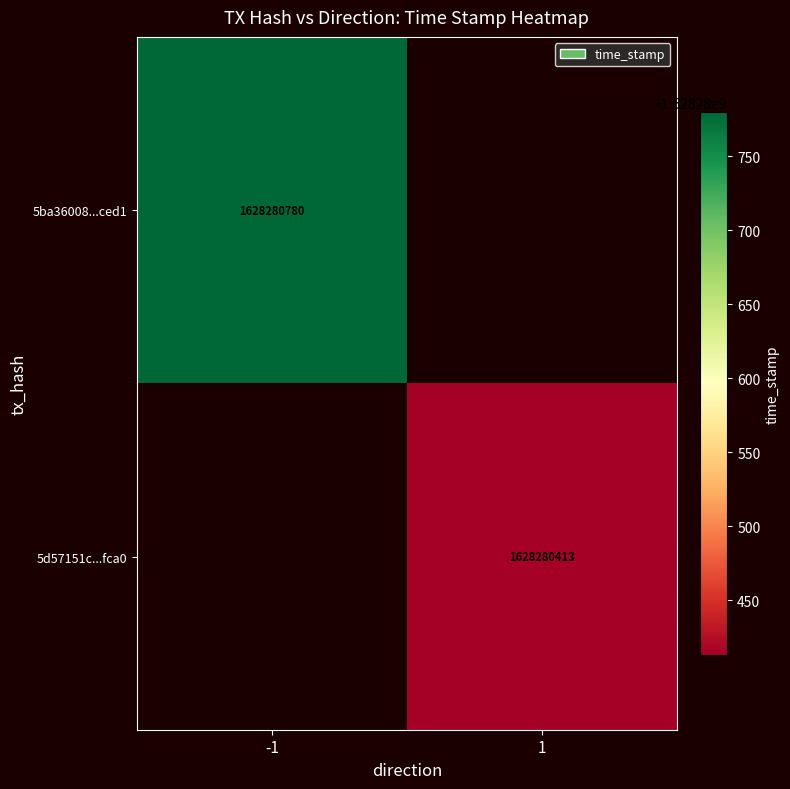

What is the sum of the 5ba36008847204414499ba19a911cfd0f61ced1 values at direction and time_stamp?

1628280779